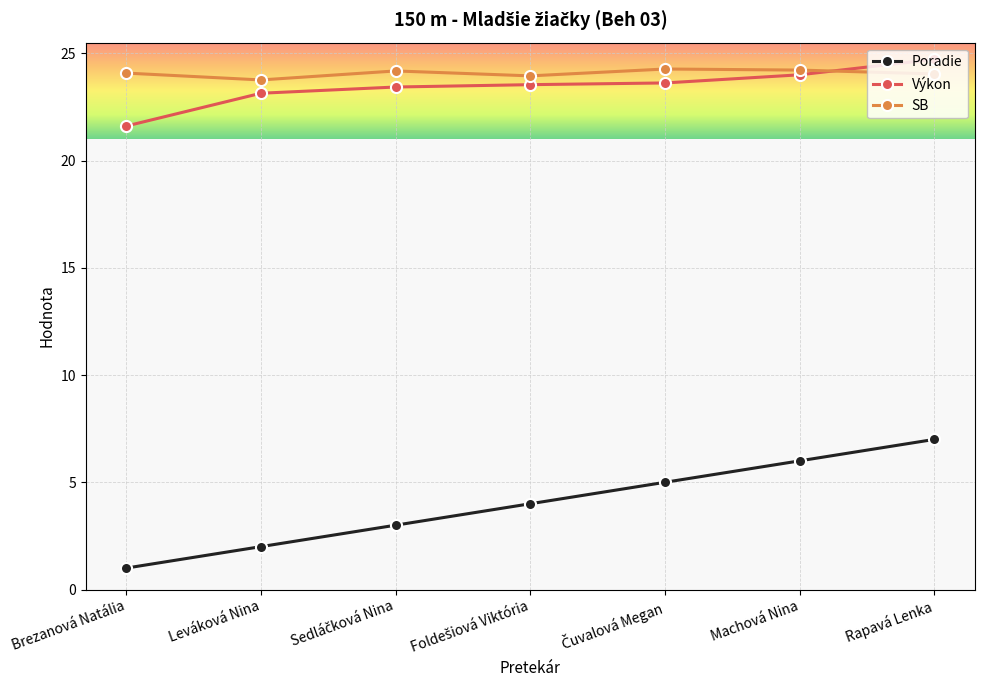

What are all the series names shown in the legend?

Poradie, Výkon, SB